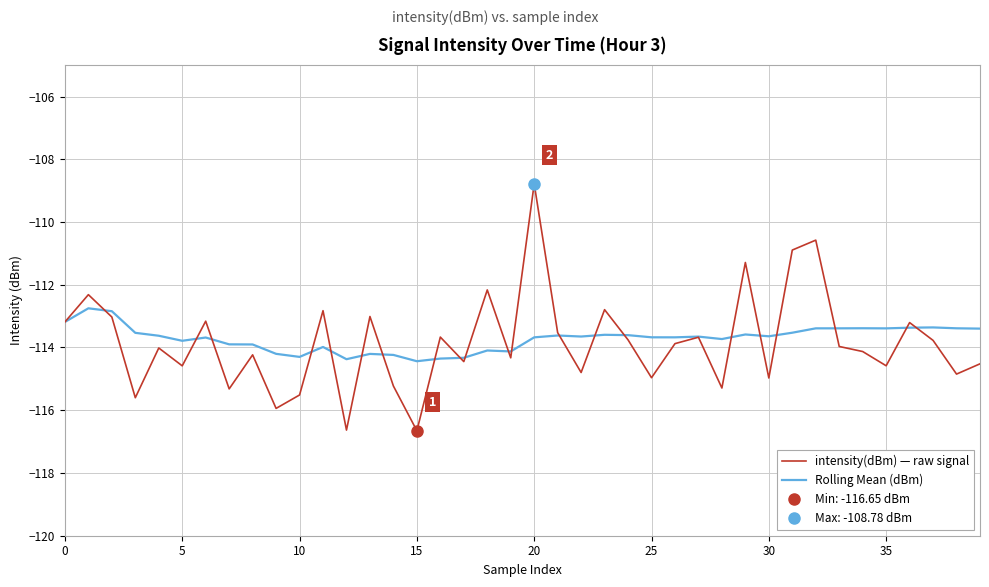

How many interior local peaks does the intensity(dBm) — raw signal series have?

14